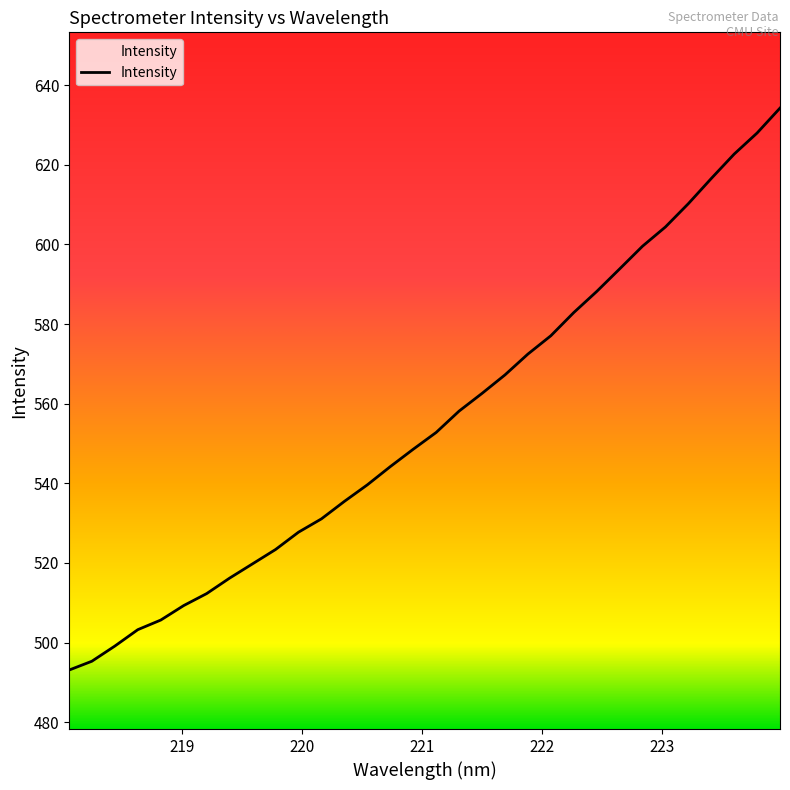

Count the number of values greater than 552.

16